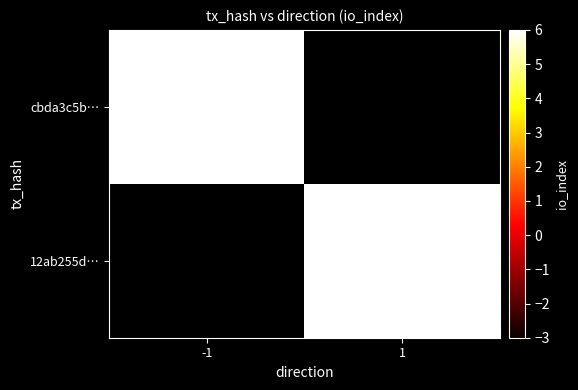

Rank the series at -1 from highest to lowest value.

cbda3c5b…, 12ab255d…